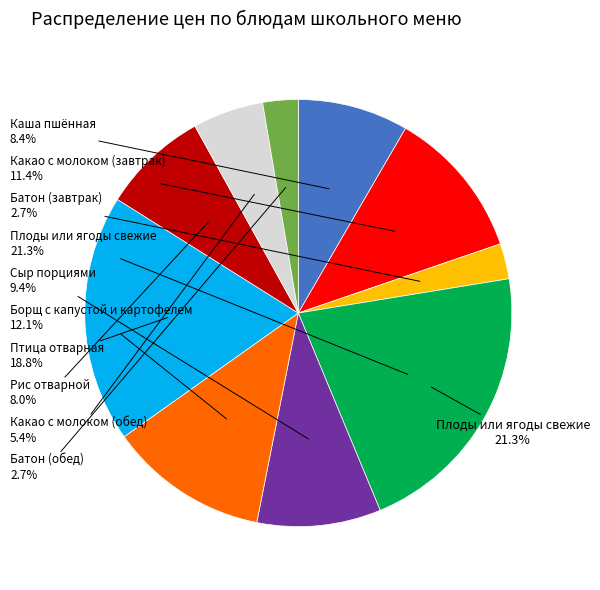

Rank the categories by value from lowest to highest.

Батон (завтрак), Батон (обед), Какао с молоком (обед), Рис отварной, Каша пшённая, Сыр порциями, Какао с молоком (завтрак), Борщ с капустой и картофелем, Птица отварная, Плоды или ягоды свежие